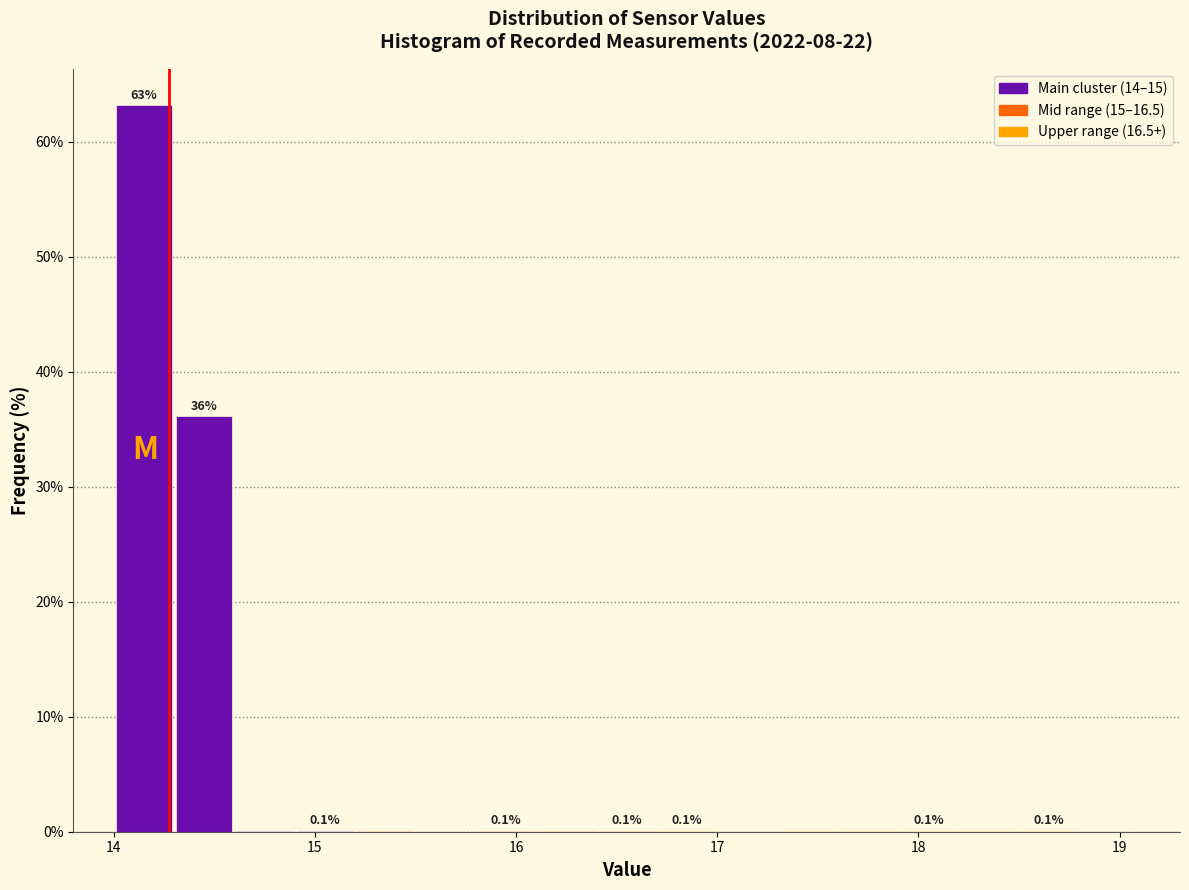

Read against the x-axis, roughly where is the centre of the tallest bar?

14.2